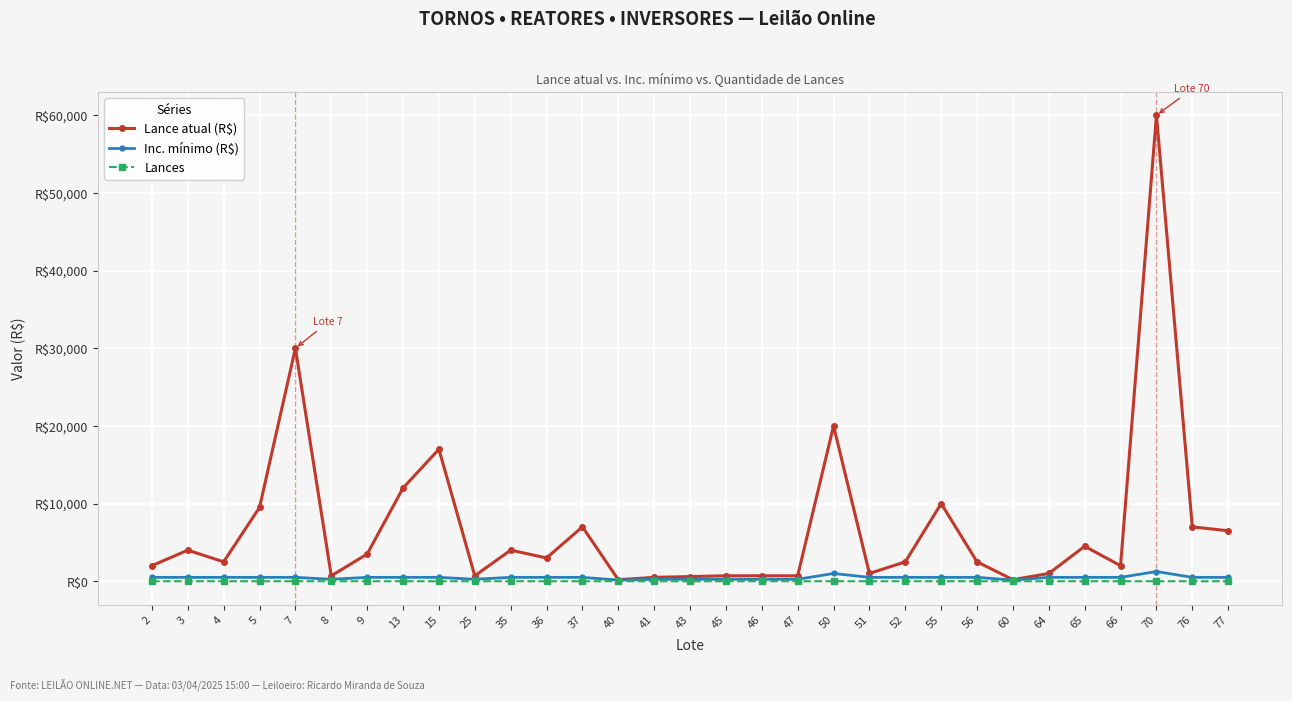

Is this an area chart (filled region under the line)?

No